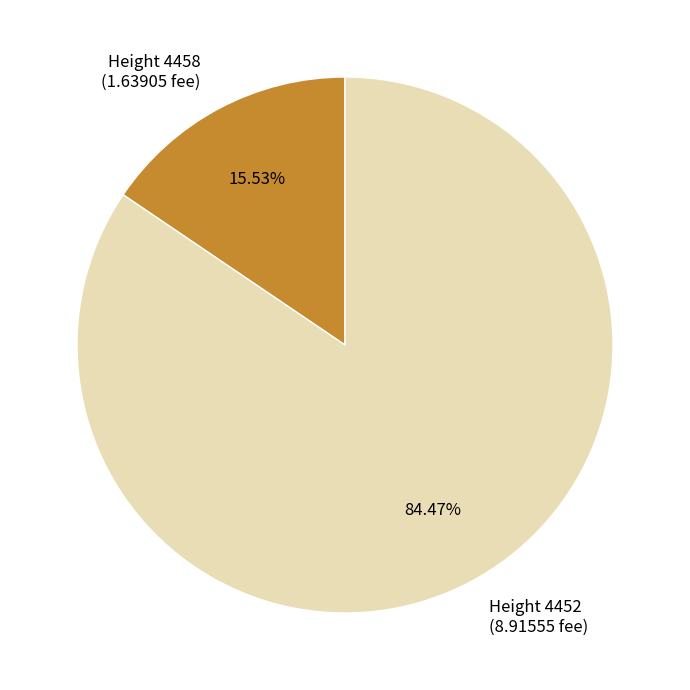

Does any single category account for the majority?

Yes